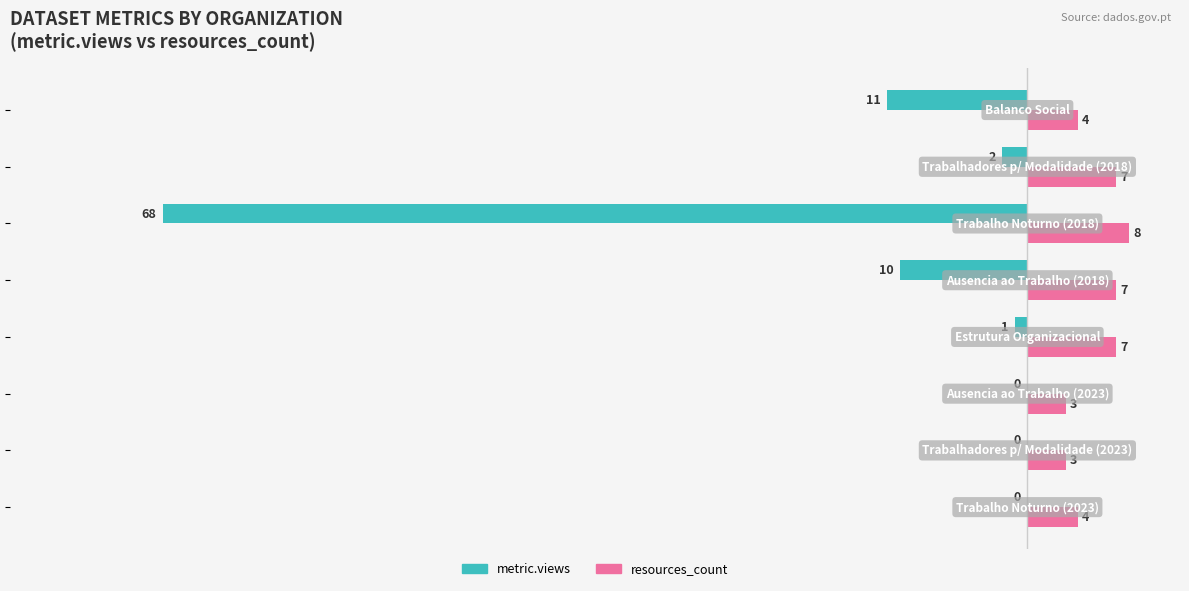

How many data points in metric.views are above -1?

3